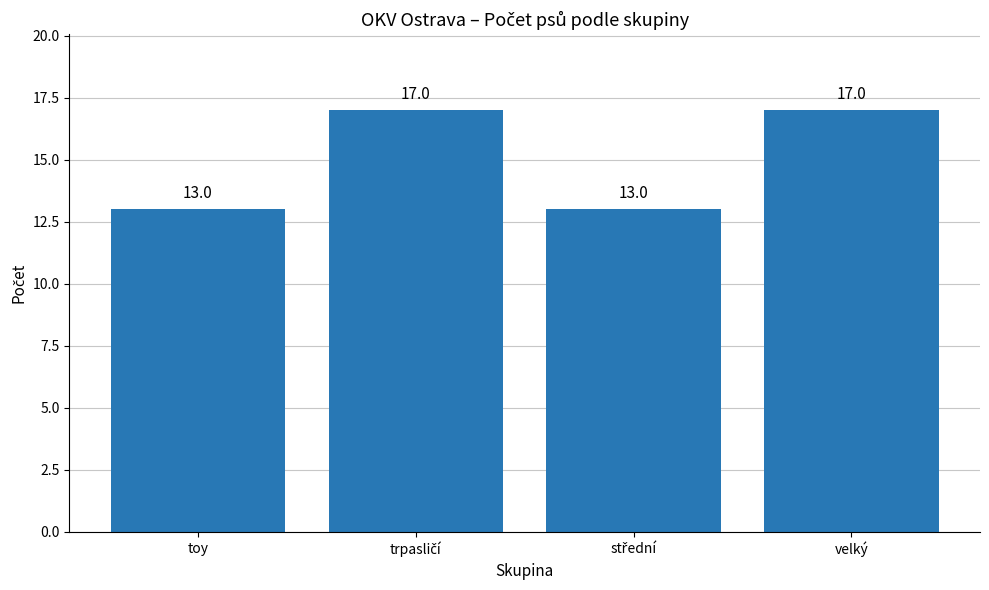

How many values are between 13 and 17?

4